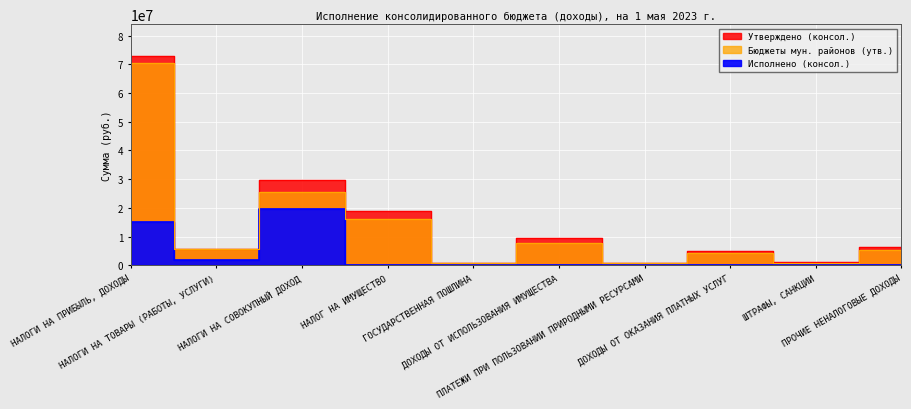

True or false: Утверждено (консол.) and Бюджеты мун. районов (утв.) cross at least once.

False